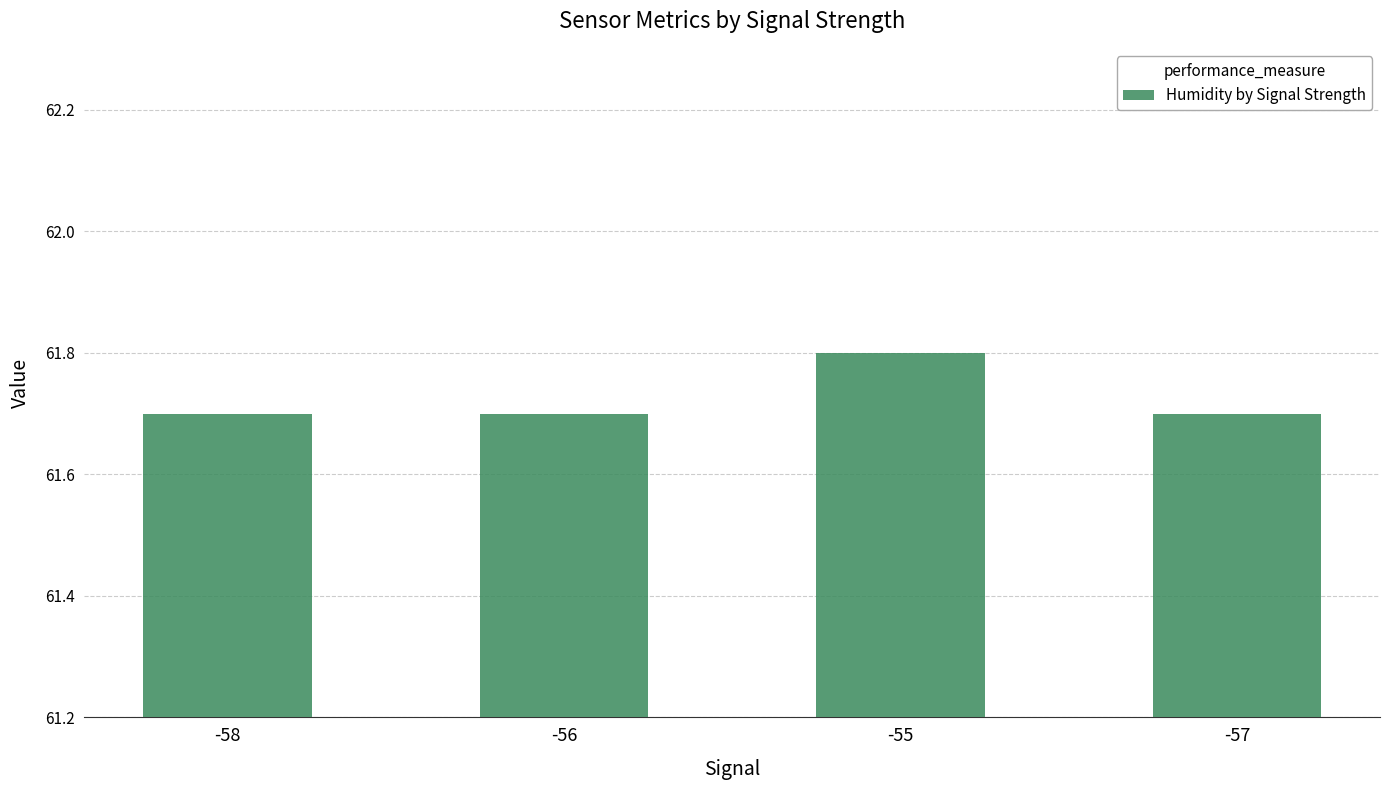

How many values are between 61 and 62?

4